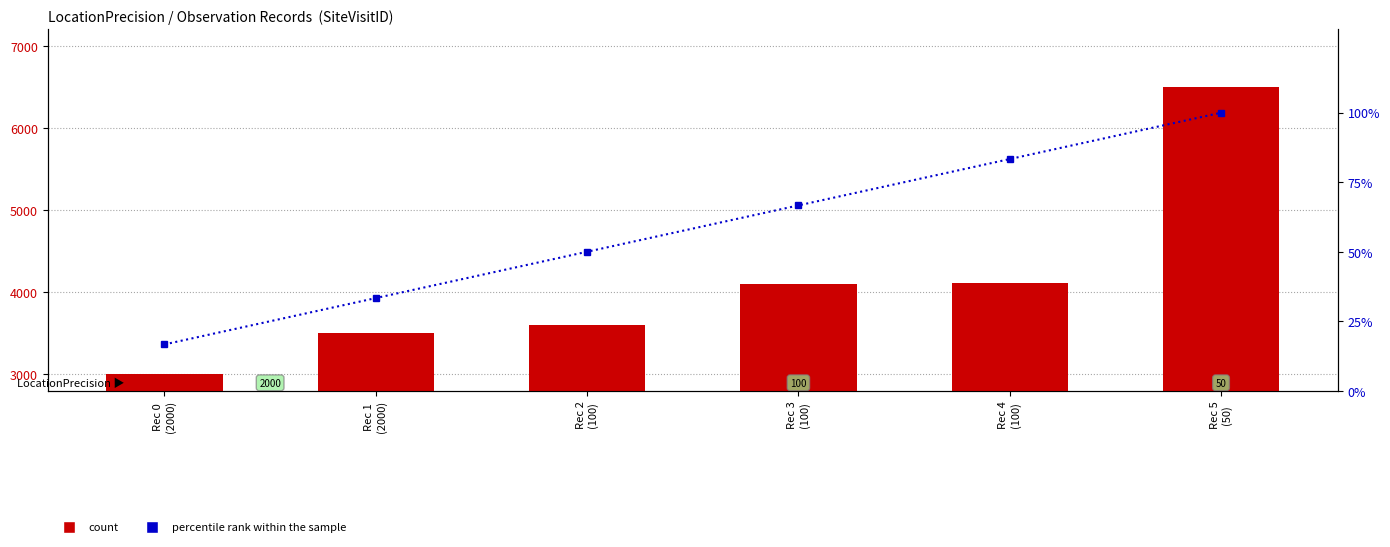

Which series has the largest range (max minus min)?

count